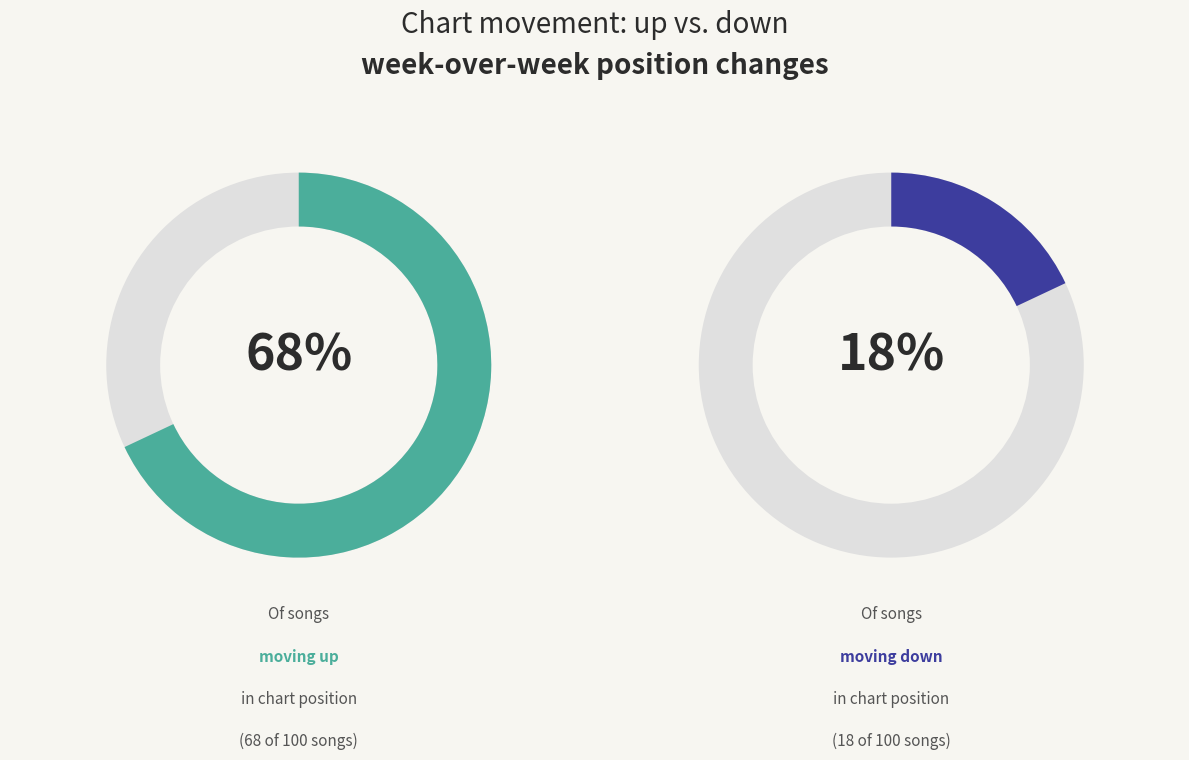

The down slice represents 28% of the pie. True or false?

False